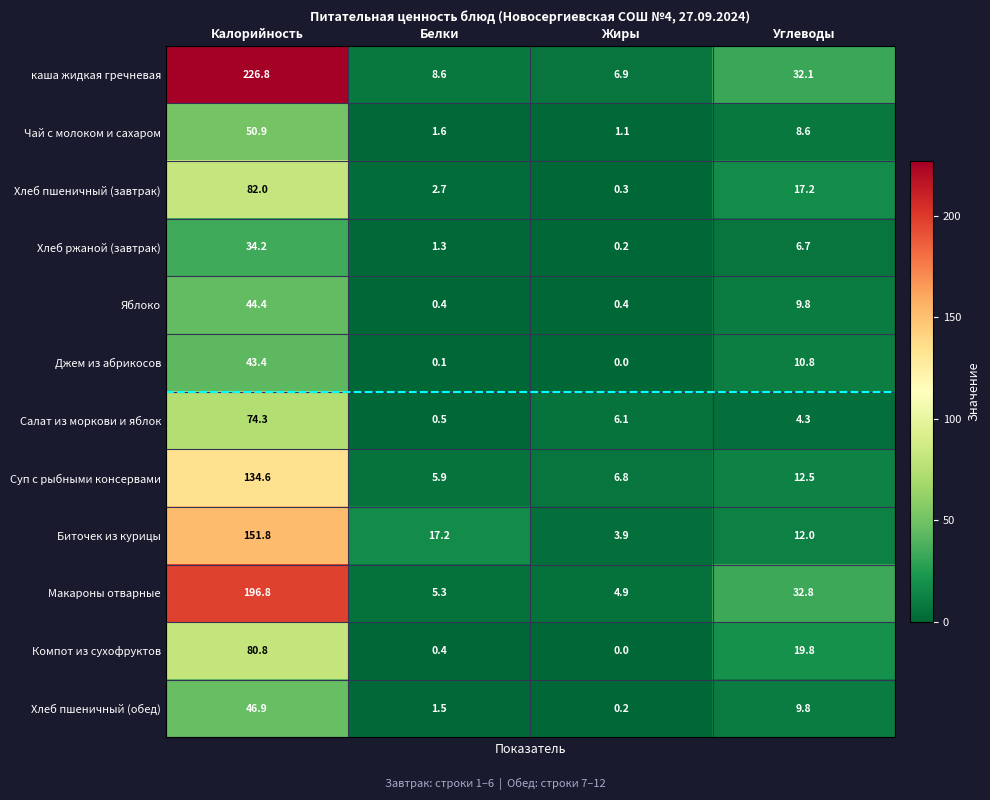

The Биточек из курицы series shows 151.8 at Калорийность. True or false?

True